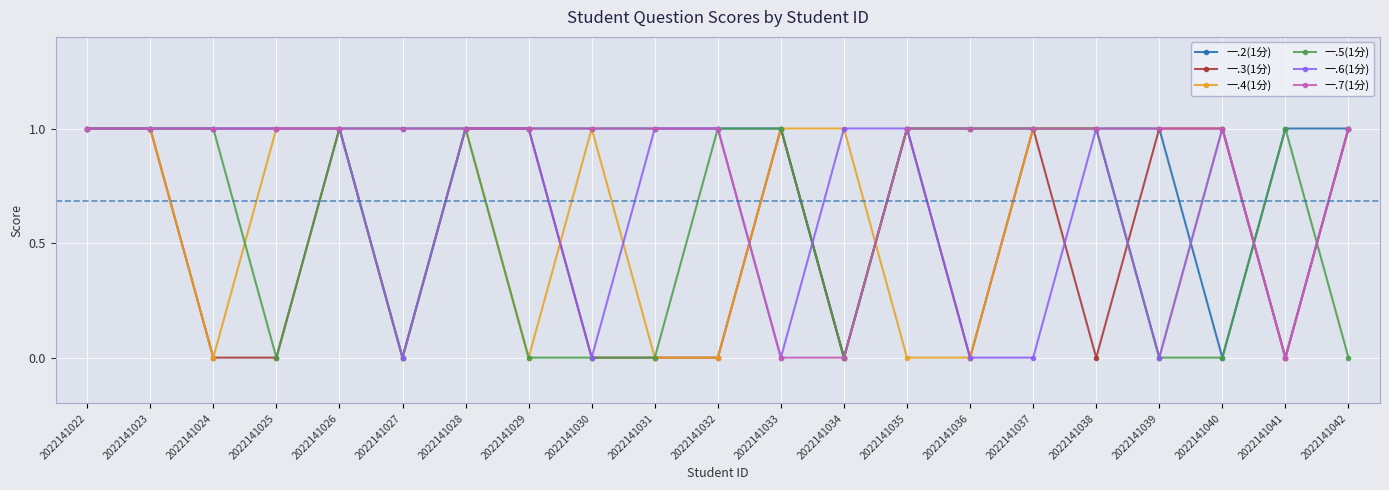

True or false: 一.3(1分) has a value of 0 at 2022141033.

False